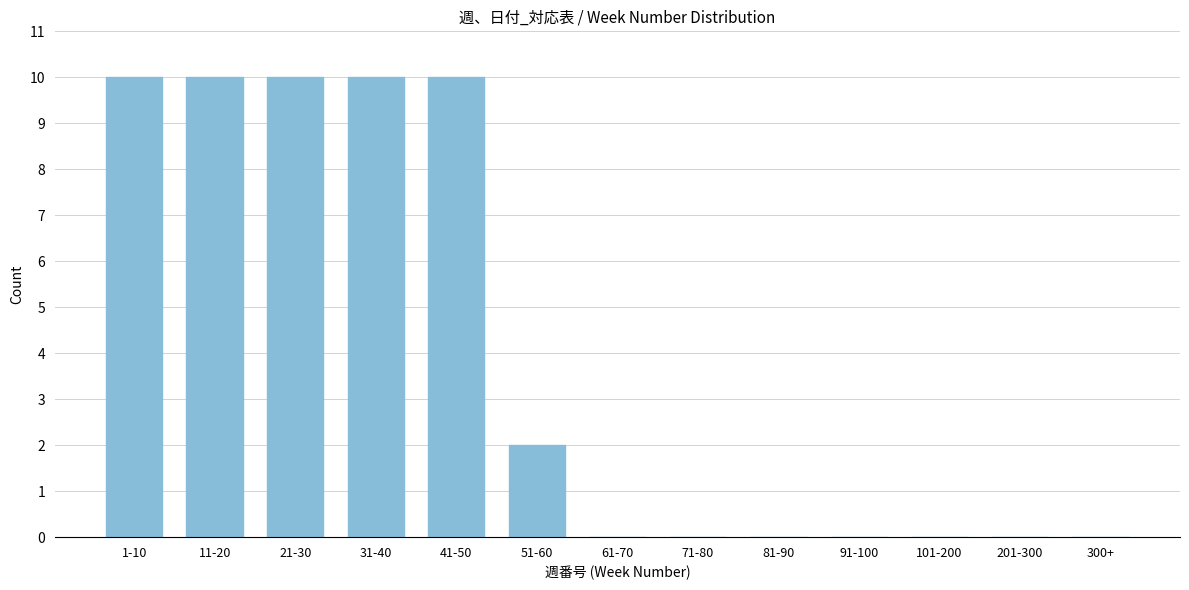

Reading left to right, list all the values displayed in this chart.

1-10=10	11-20=10	21-30=10	31-40=10	41-50=10	51-60=2	61-70=0	71-80=0	81-90=0	91-100=0	101-200=0	201-300=0	300+=0